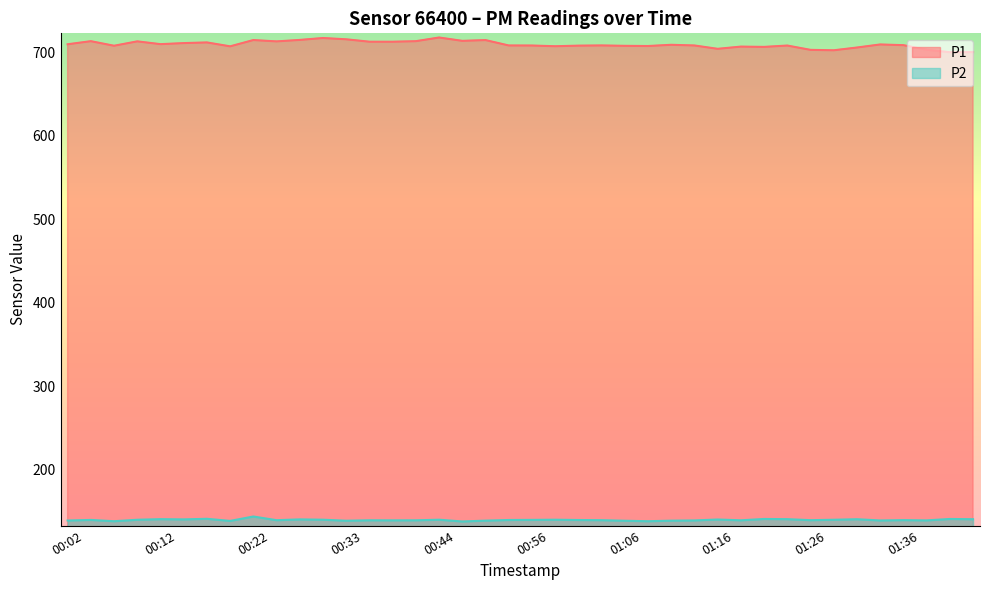

True or false: P1 and P2 cross at least once.

False